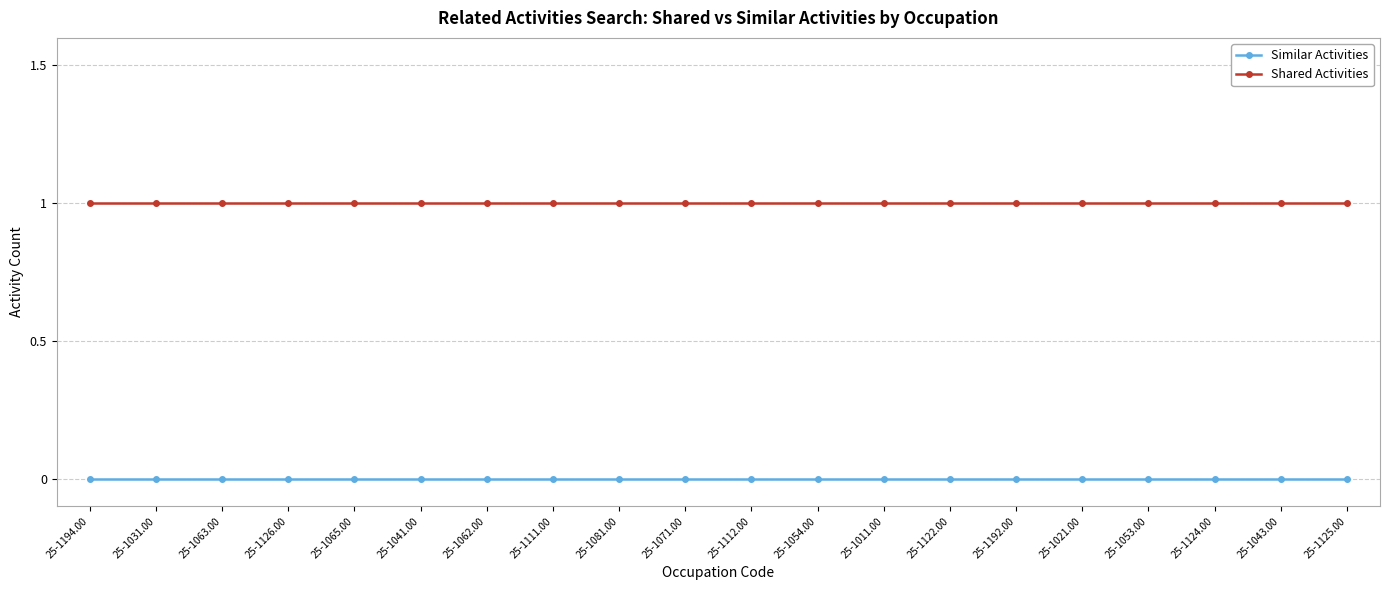

True or false: Shared Activities and Similar Activities cross at least once.

False